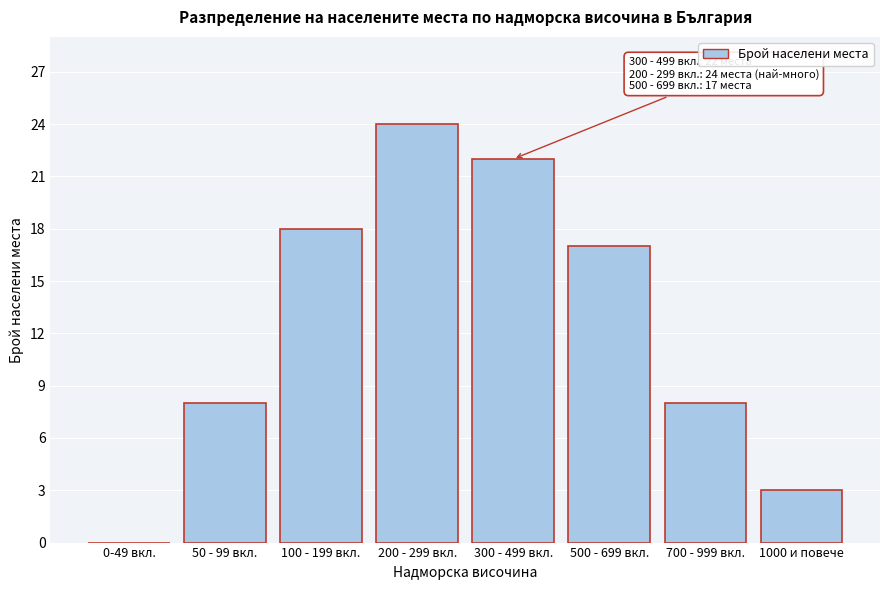

Reading right to left, extract all data points from this chart.

1000 и повече=3	700 - 999 вкл.=8	500 - 699 вкл.=17	300 - 499 вкл.=22	200 - 299 вкл.=24	100 - 199 вкл.=18	50 - 99 вкл.=8	0-49 вкл.=0